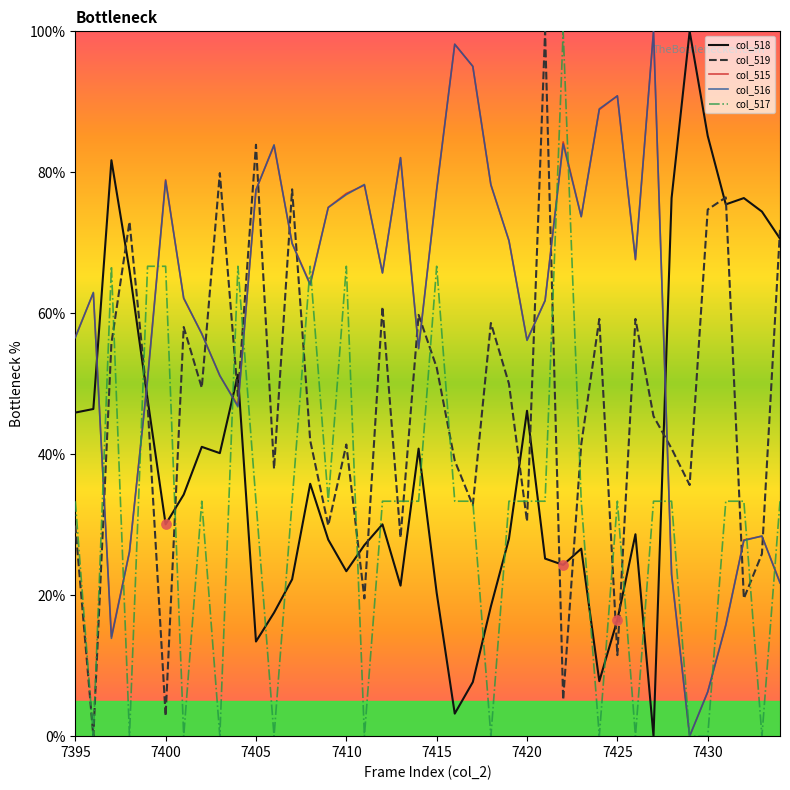

How many intersections are there between col_515 and col_518?

5